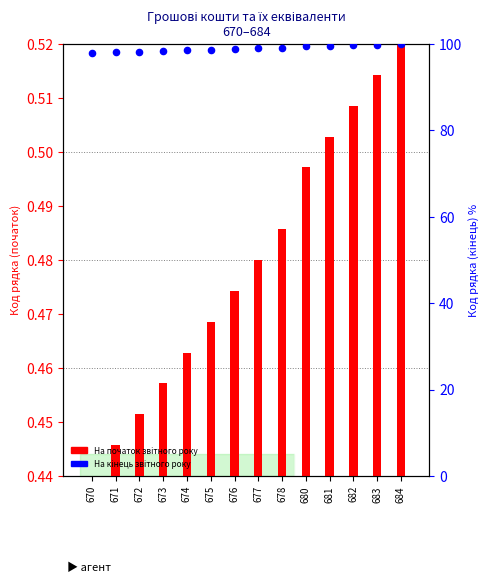

What is the total value across all series at 683?

100.4